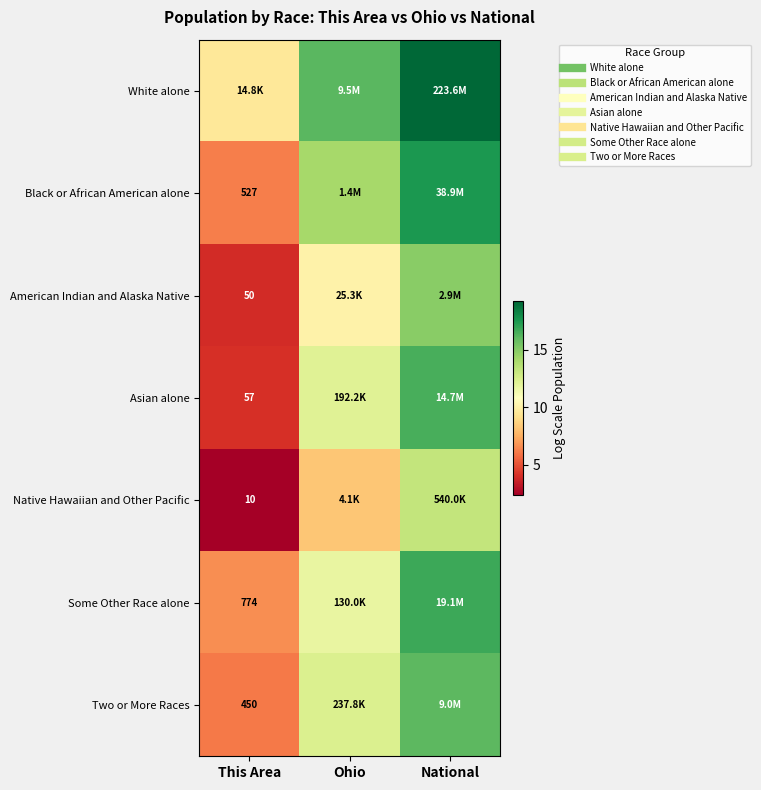

Which series has the largest total across all categories?

White alone